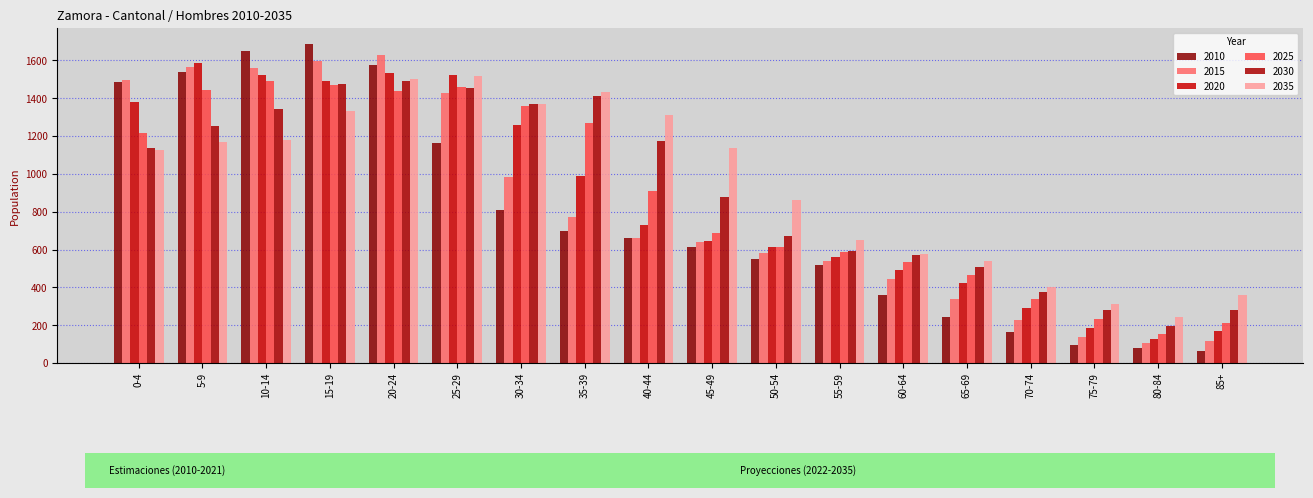

List the labels in order of 2030 value, smallest first.

80-84, 85+, 75-79, 70-74, 65-69, 60-64, 55-59, 50-54, 45-49, 0-4, 40-44, 5-9, 10-14, 30-34, 35-39, 25-29, 15-19, 20-24